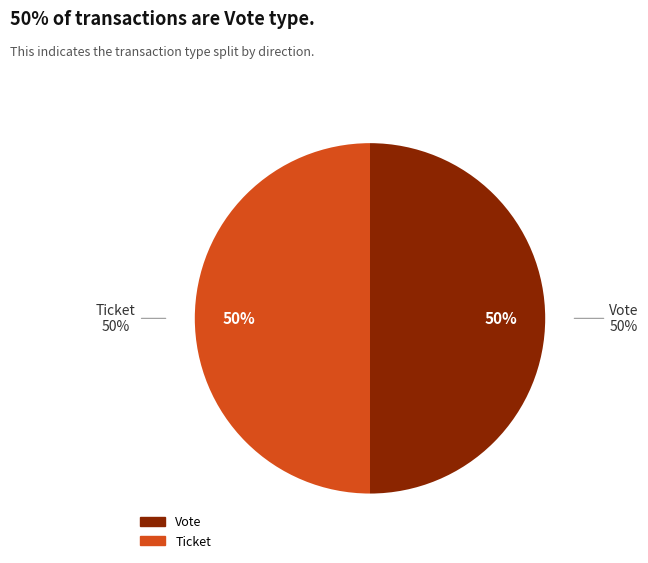

How many slices are in this pie chart?

2